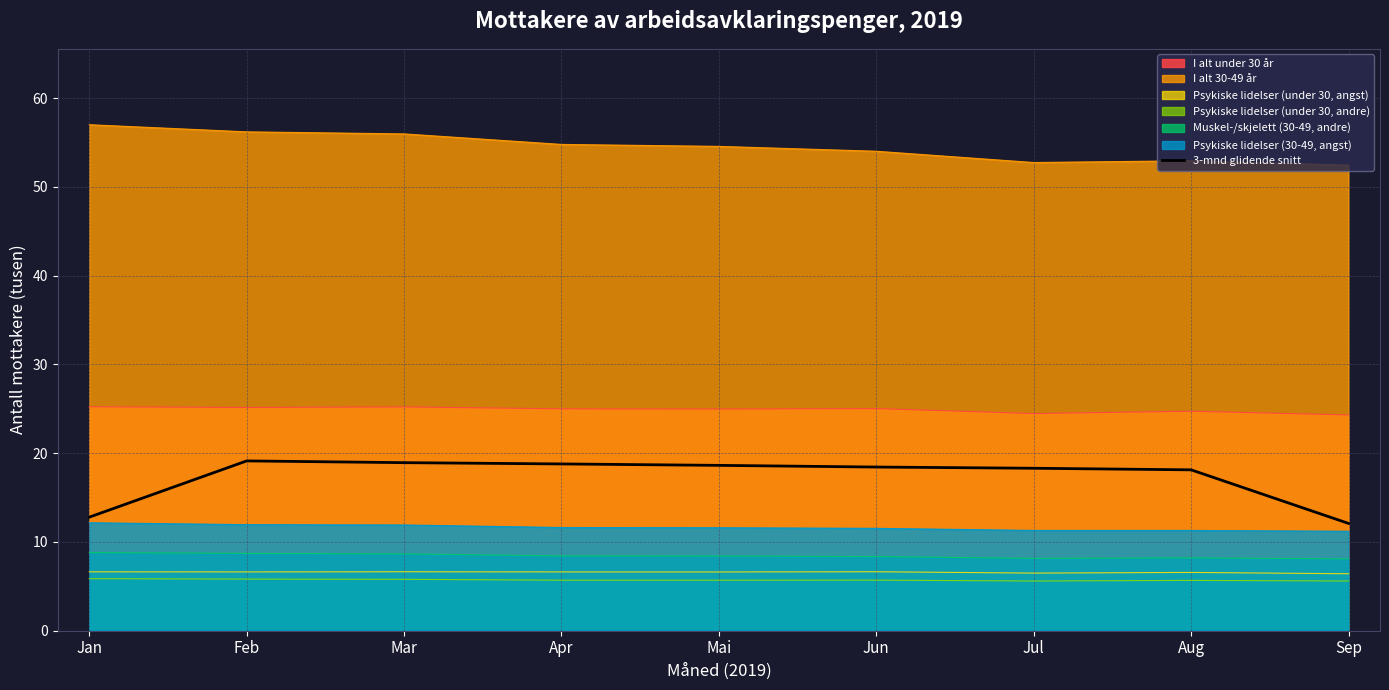

Which has a higher value, Aug or Mai?

Mai